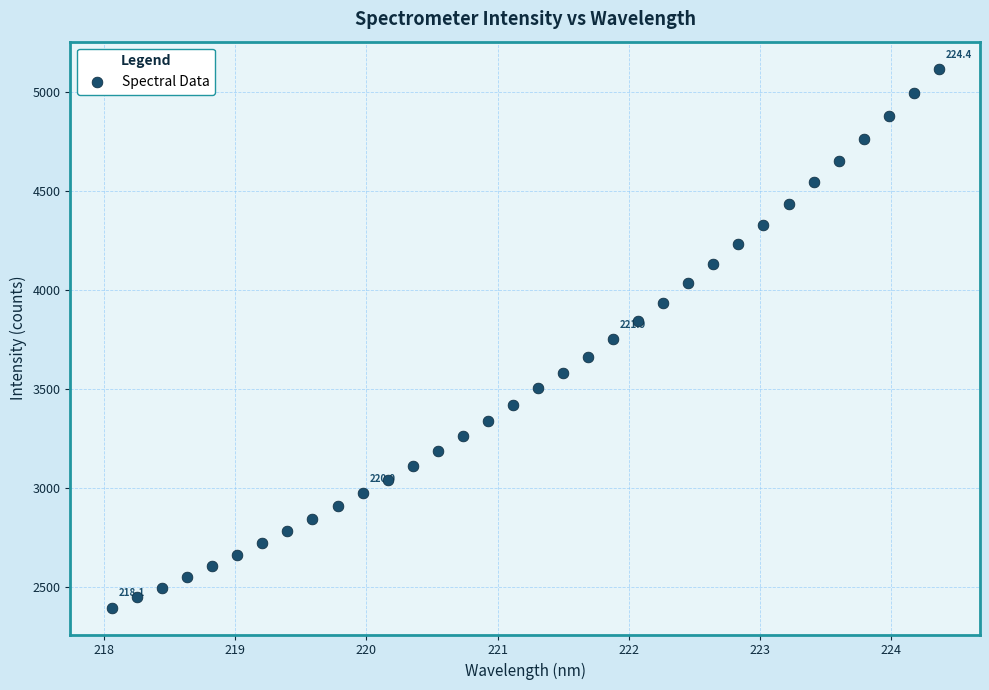

What is the range of Y values (max minus min)?

2721.8